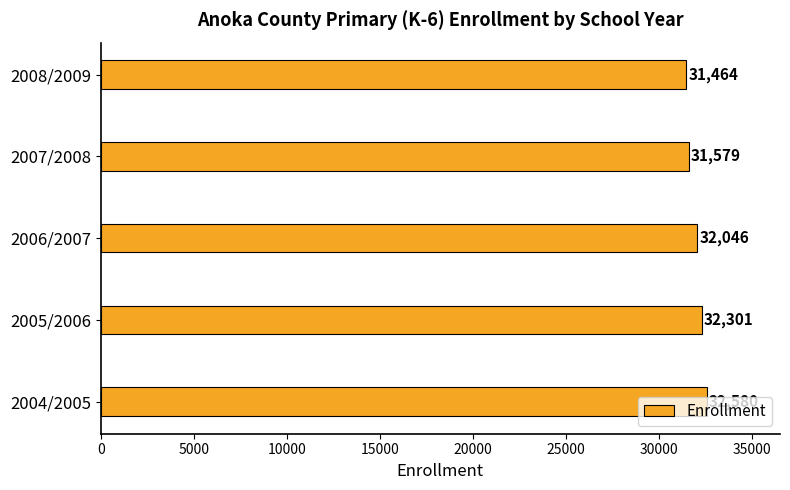

Is it true that the value at 2008/2009 is 6850?

False